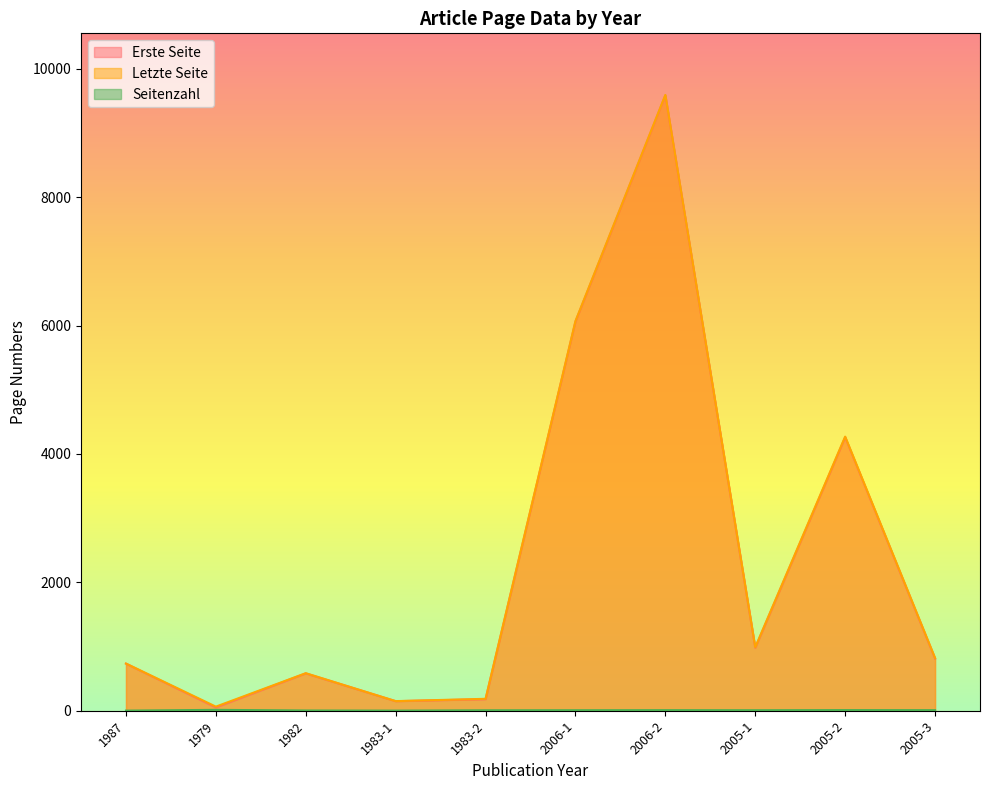

What is the label of the 1st point from the left?

1987